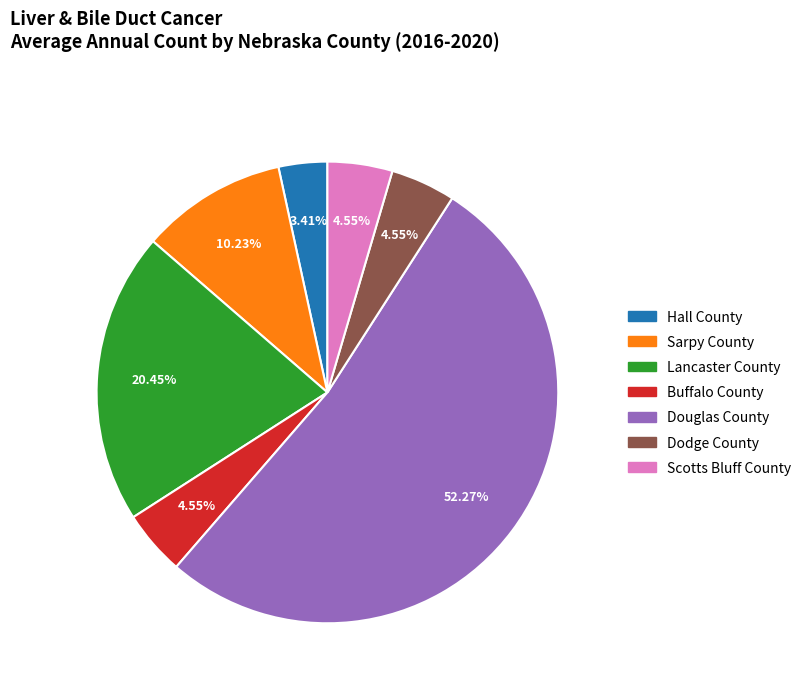

What is the smallest slice in the pie chart?

Hall County